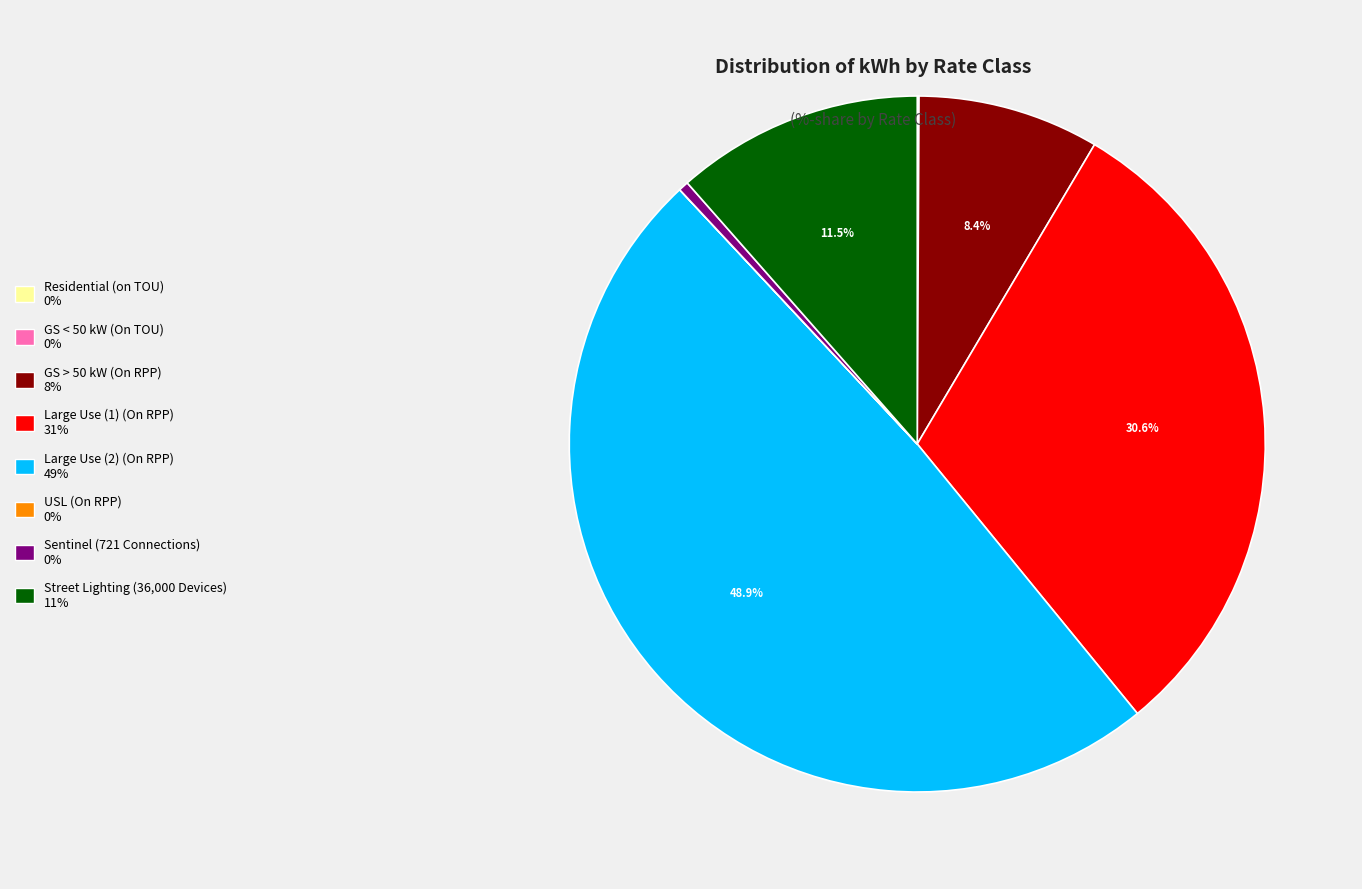

Is the sum of Sentinel (721 Connections) and GS > 50 kW (On RPP) greater than half?

No